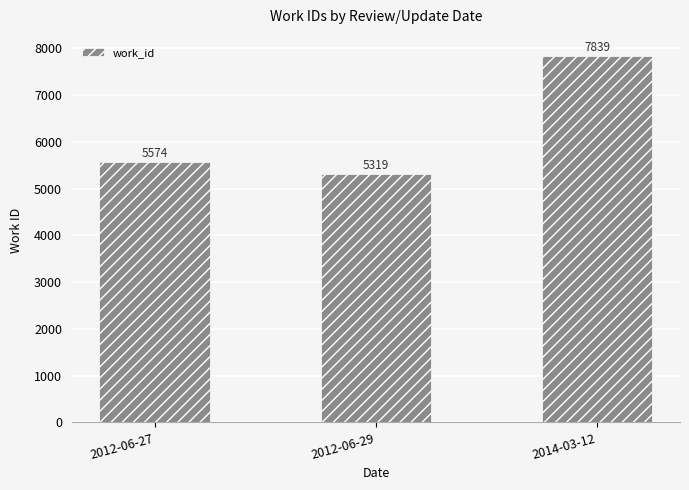

What is the change in value from 2012-06-27 to 2014-03-12?

+2265